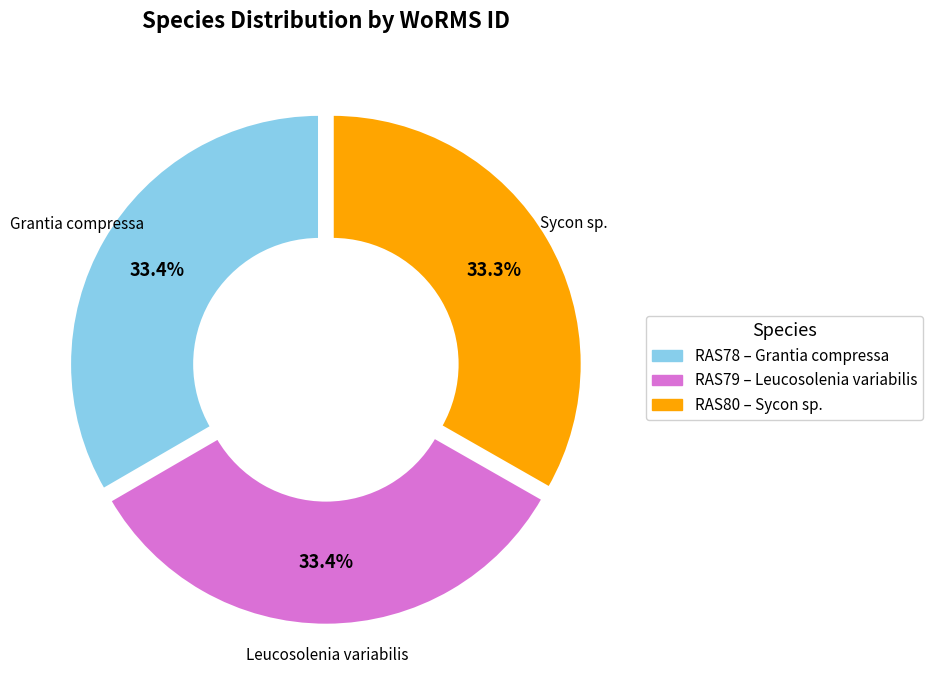

Does any single category account for the majority?

No